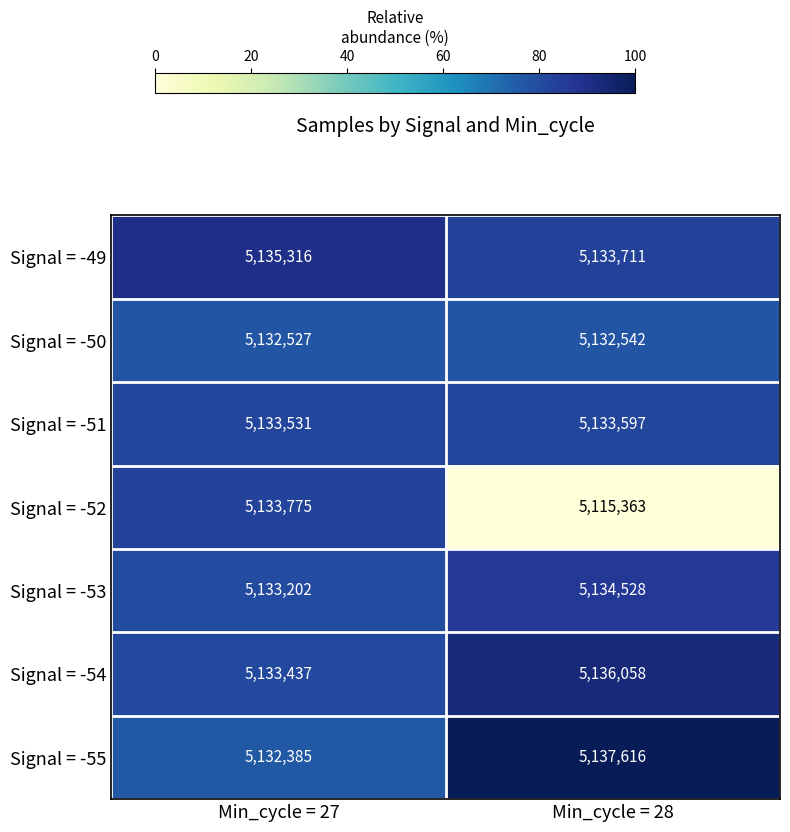

What is the spread (max minus min) of values at Min_cycle = 27?

2931